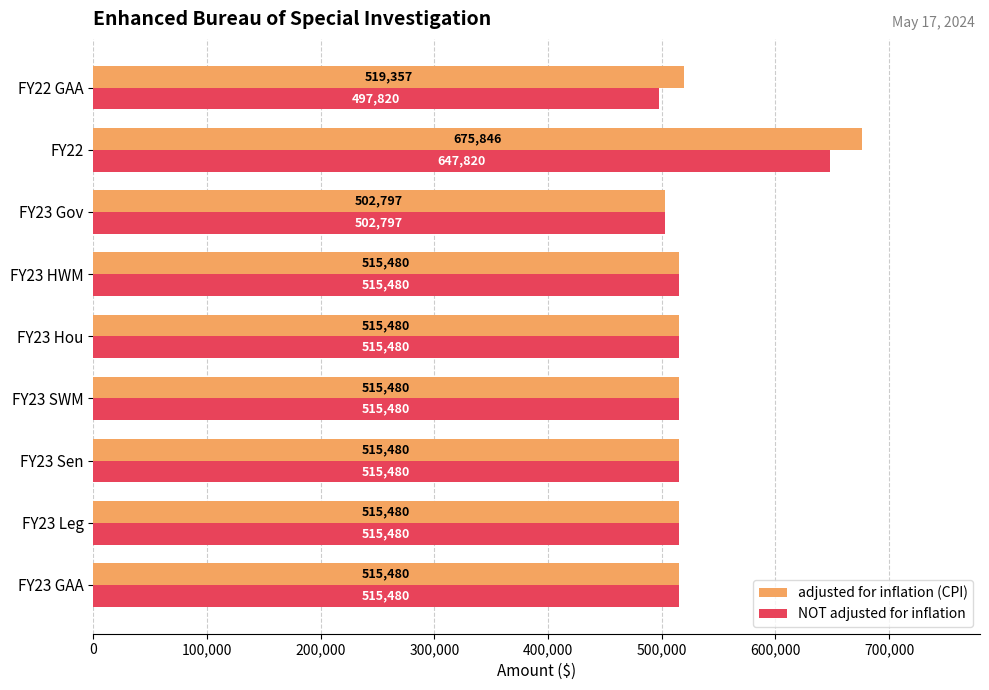

Where is adjusted for inflation (CPI) nearest to the value 589321?

FY22 GAA